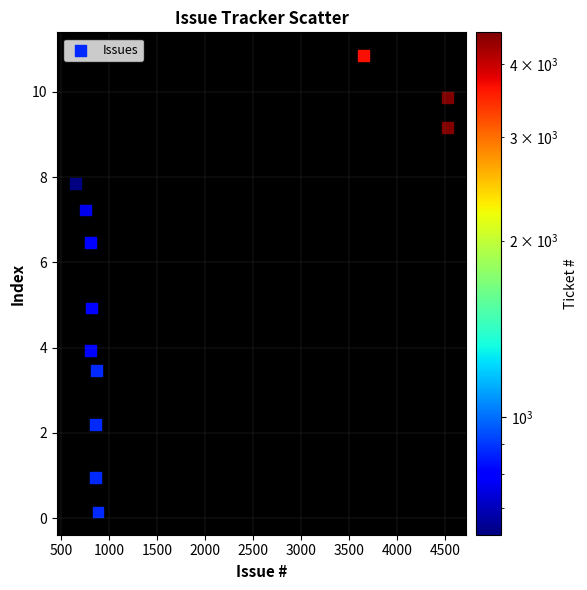

What is the average X value?

1665.6